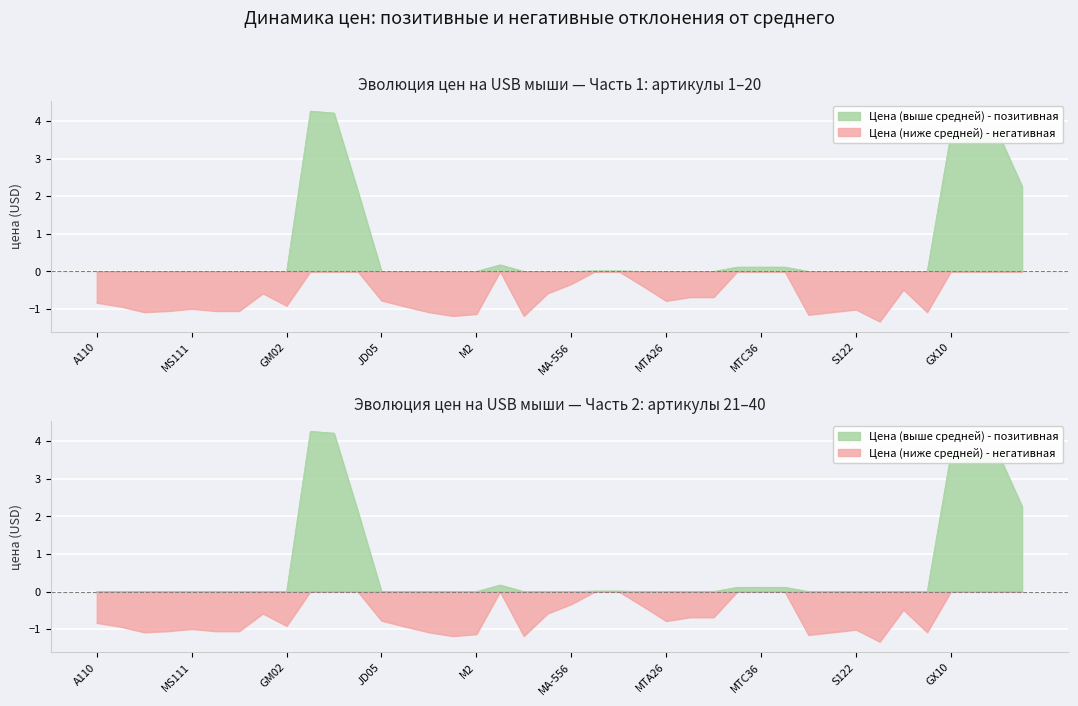

How many interior local peaks (higher than both neighbors) does the data have?

6